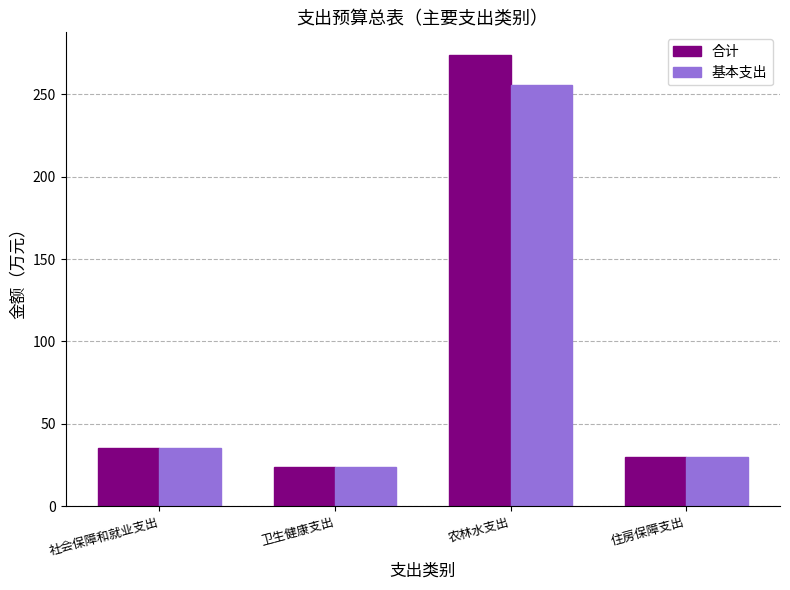

Which category has the highest value across all series?

农林水支出